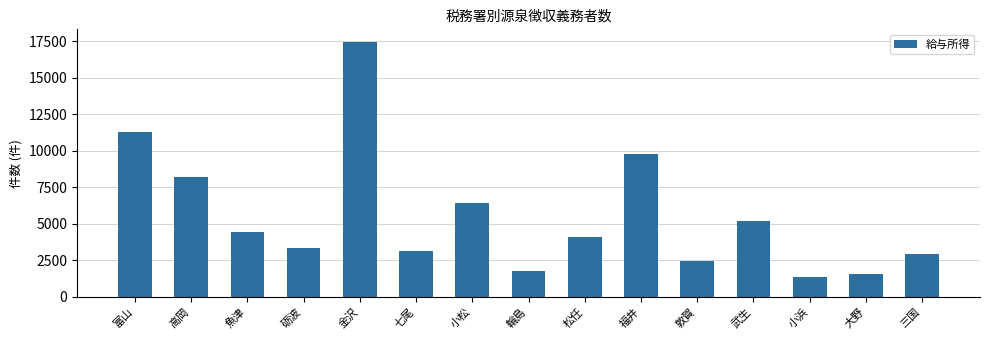

What is the ratio of the value at 富山 to the value at 小浜?

8.4